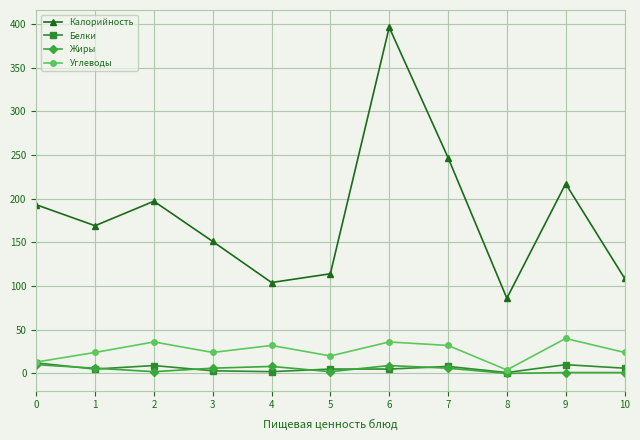

What is the highest value of the Углеводы series?

40